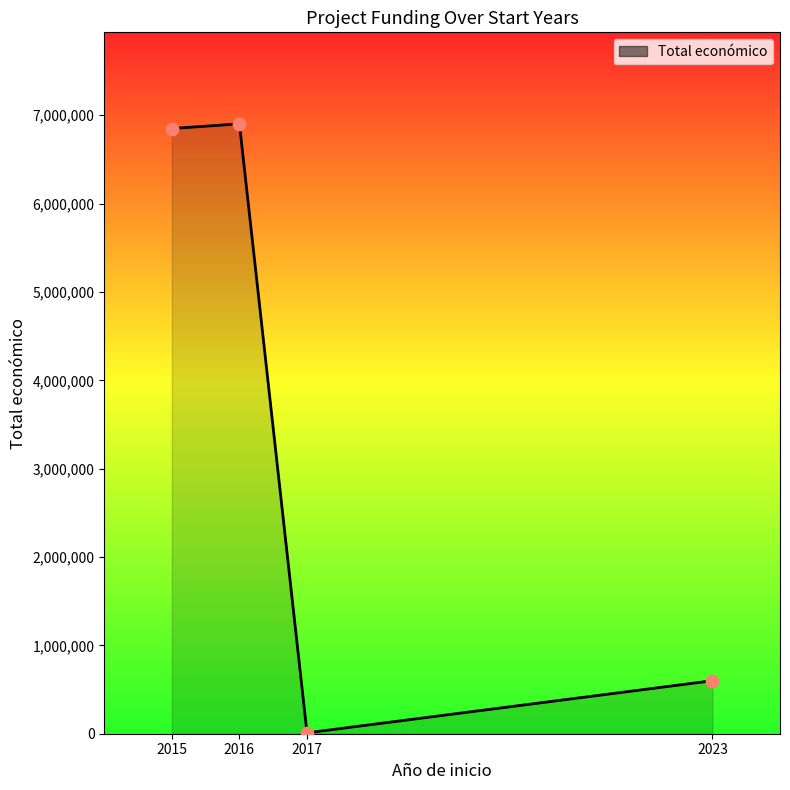

What is the ratio of the value at 2015 to the value at 2023?

11.4